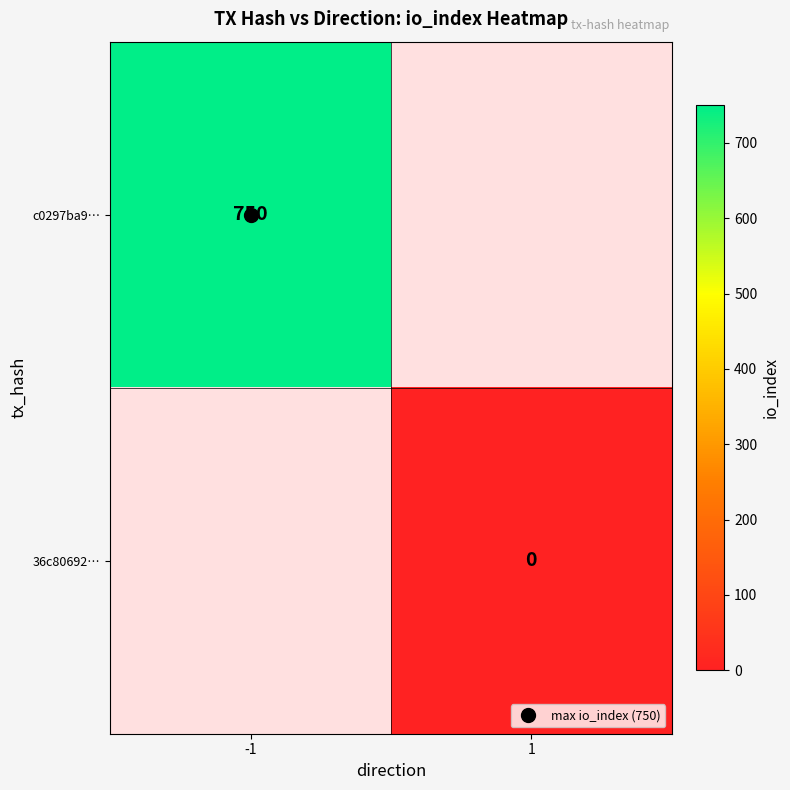

Which series has the largest range (max minus min)?

c0297ba9…